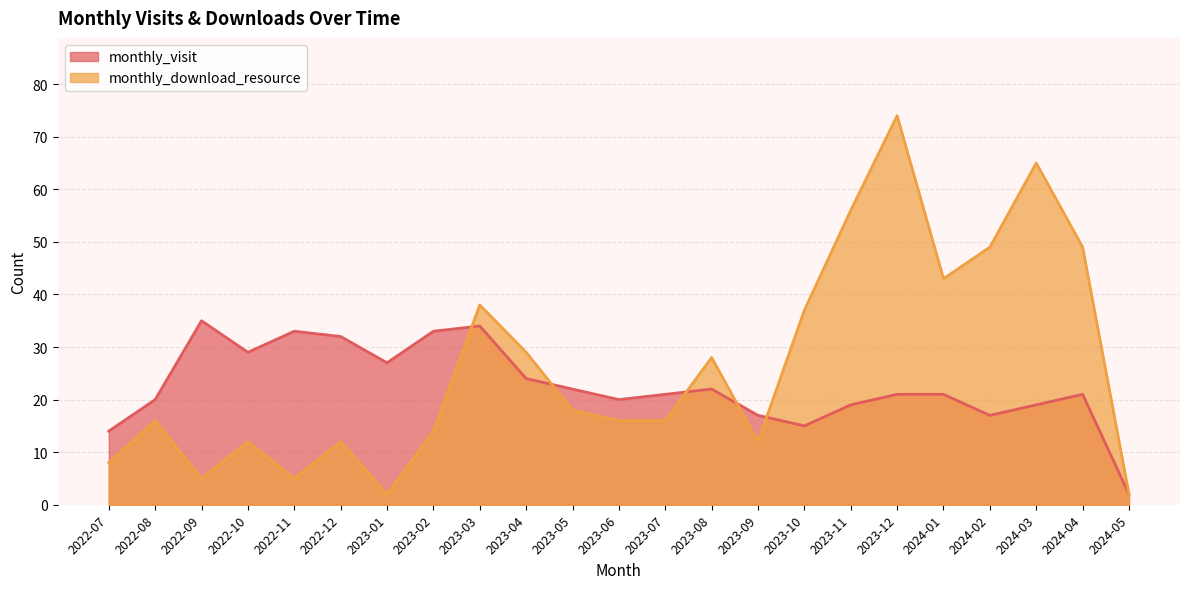

Is the value of monthly_visit at 2023-02 greater than the value of monthly_download_resource at 2024-04?

No